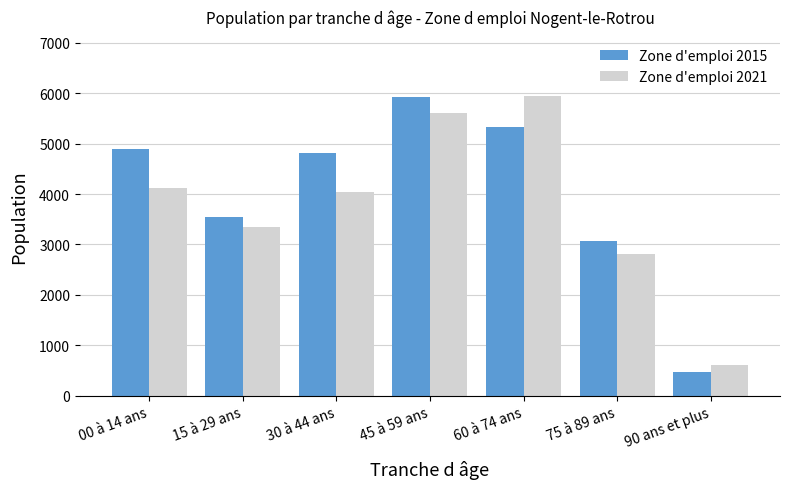

What is the spread (max minus min) of values at 75 à 89 ans?

248.1